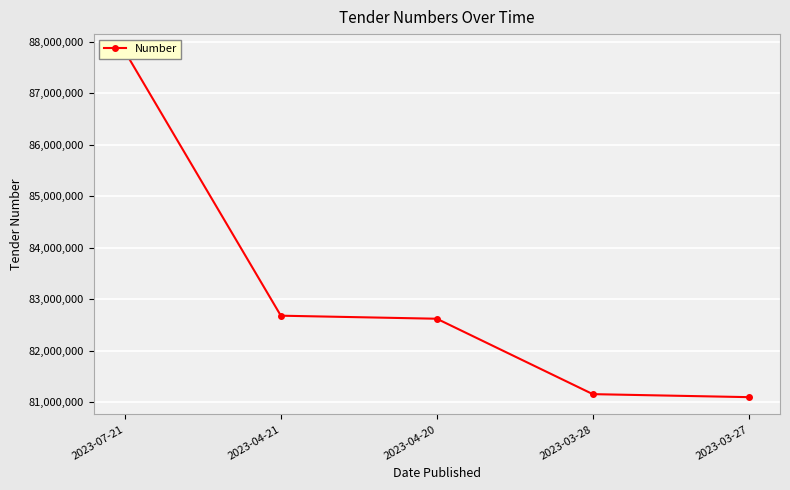

What is the label of the 5th point from the left?

2023-03-27